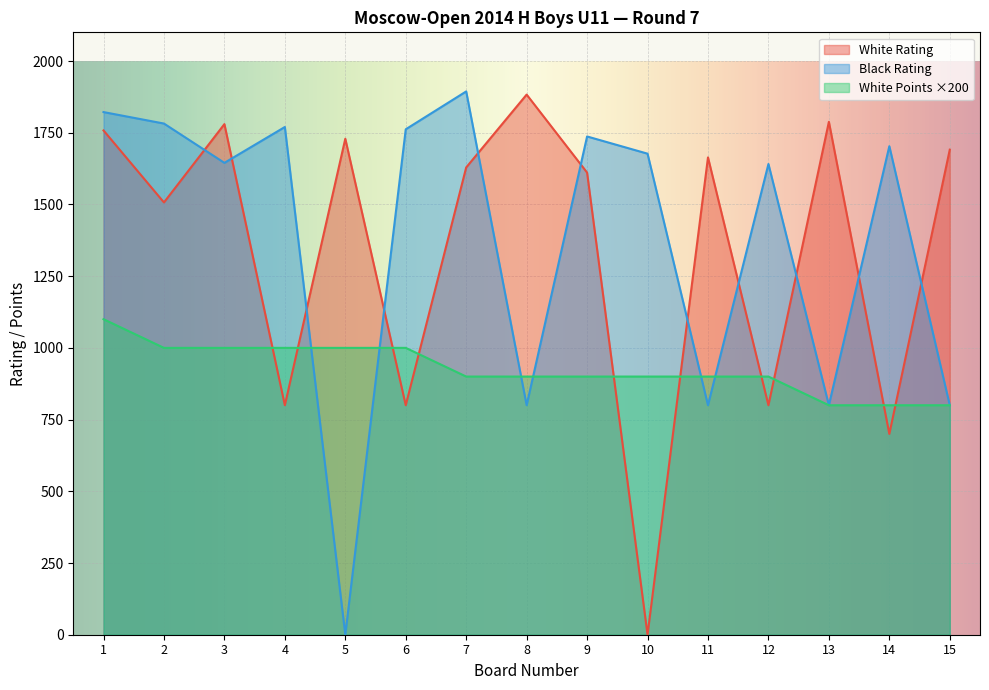

How many lines are shown in the chart?

3